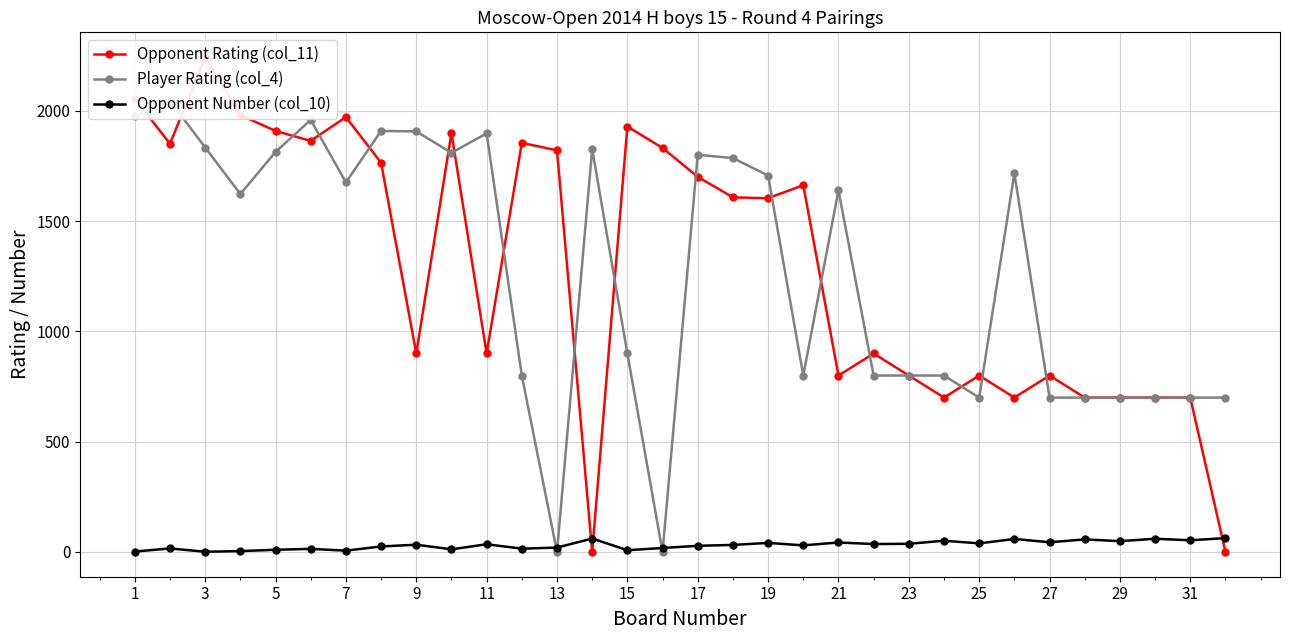

Rank the series by their maximum value, from highest to lowest.

Opponent Rating (col_11), Player Rating (col_4), Opponent Number (col_10)